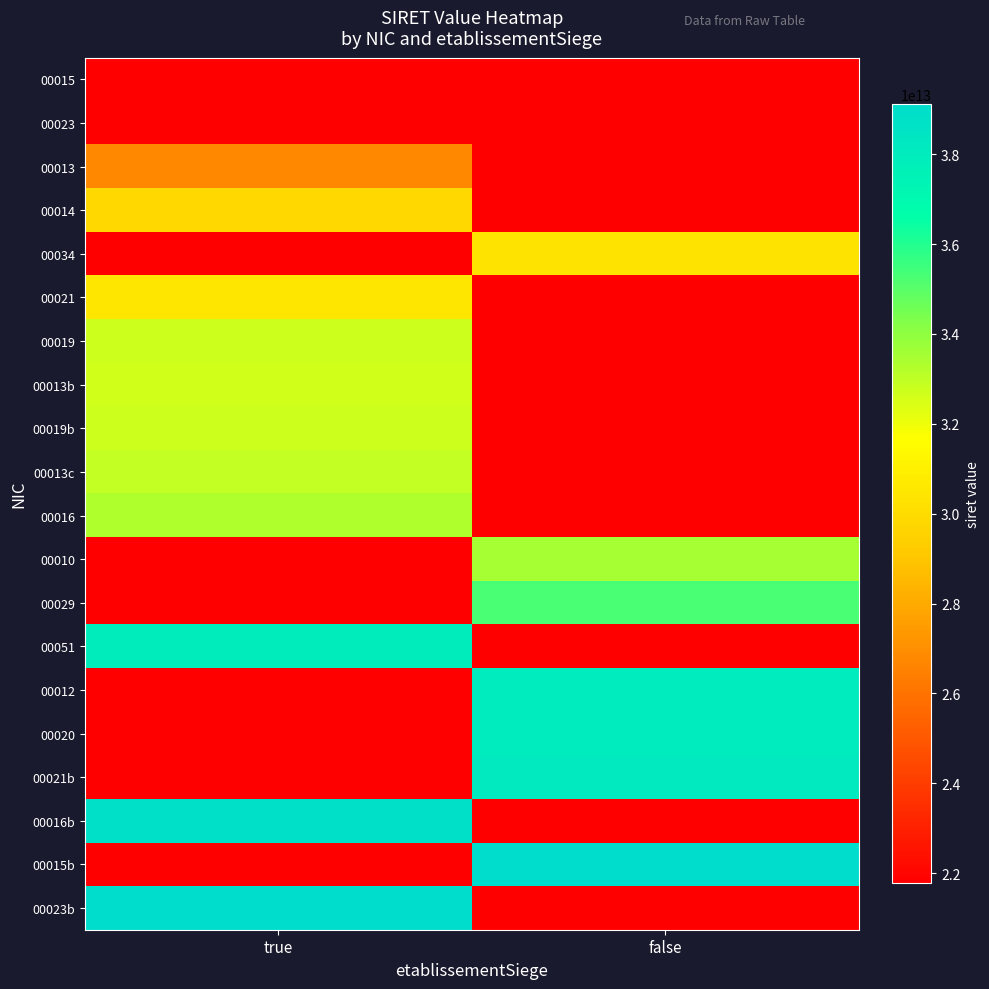

Reading left to right, extract all data points from this chart.

00015: true=21780231300015	false=0
00023: true=0	false=21780231300023
00013: true=26780074600013	false=0
00014: true=29780146600014	false=0
00034: true=0	false=30334103600034
00021: true=30484142200021	false=0
00019: true=32729446800019	false=0
00013b: true=32615314500015	false=0
00019b: true=32729446800019	false=0
00013c: true=32935750300013	false=0
00016: true=33307541400016	false=0
00010: true=0	false=33495206600010
00029: true=0	false=35266864400029
00051: true=37877877300051	false=0
00012: true=0	false=38081651200012
00020: true=0	false=38081651200020
00021b: true=0	false=38188982300021
00016b: true=38827817800016	false=0
00015b: true=0	false=39108105600015
00023b: true=39108105600023	false=0